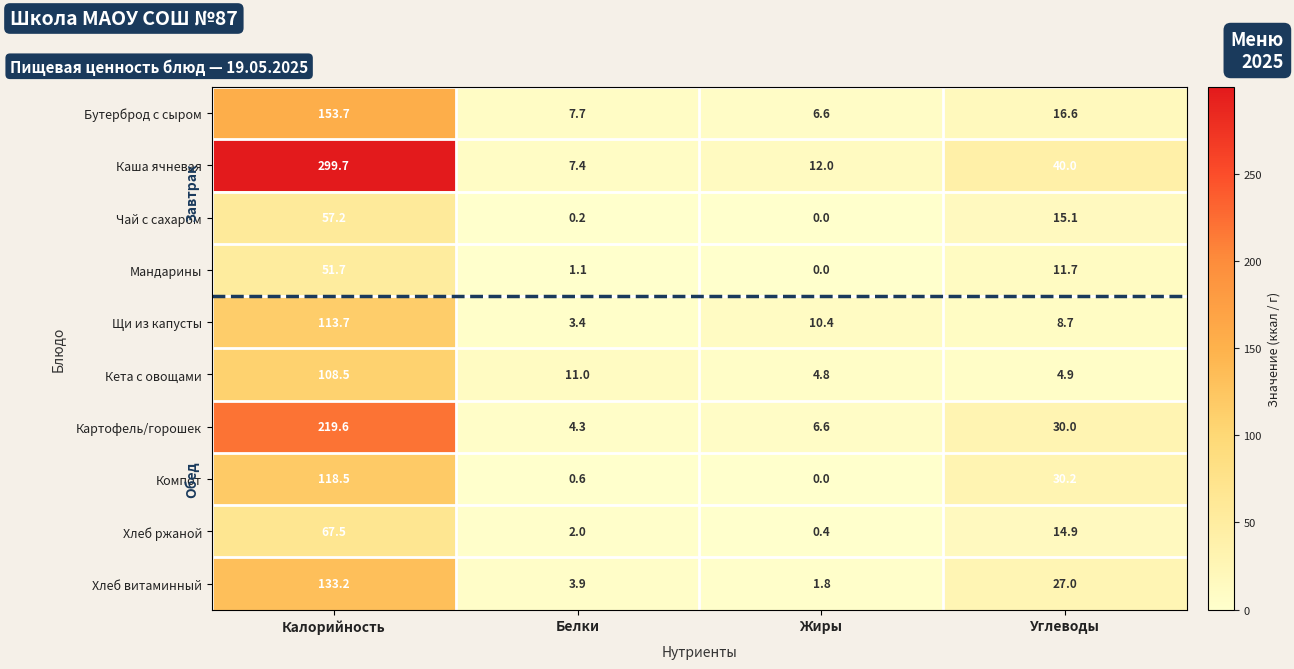

The Хлеб ржаной series shows 67.5 at Калорийность. True or false?

True